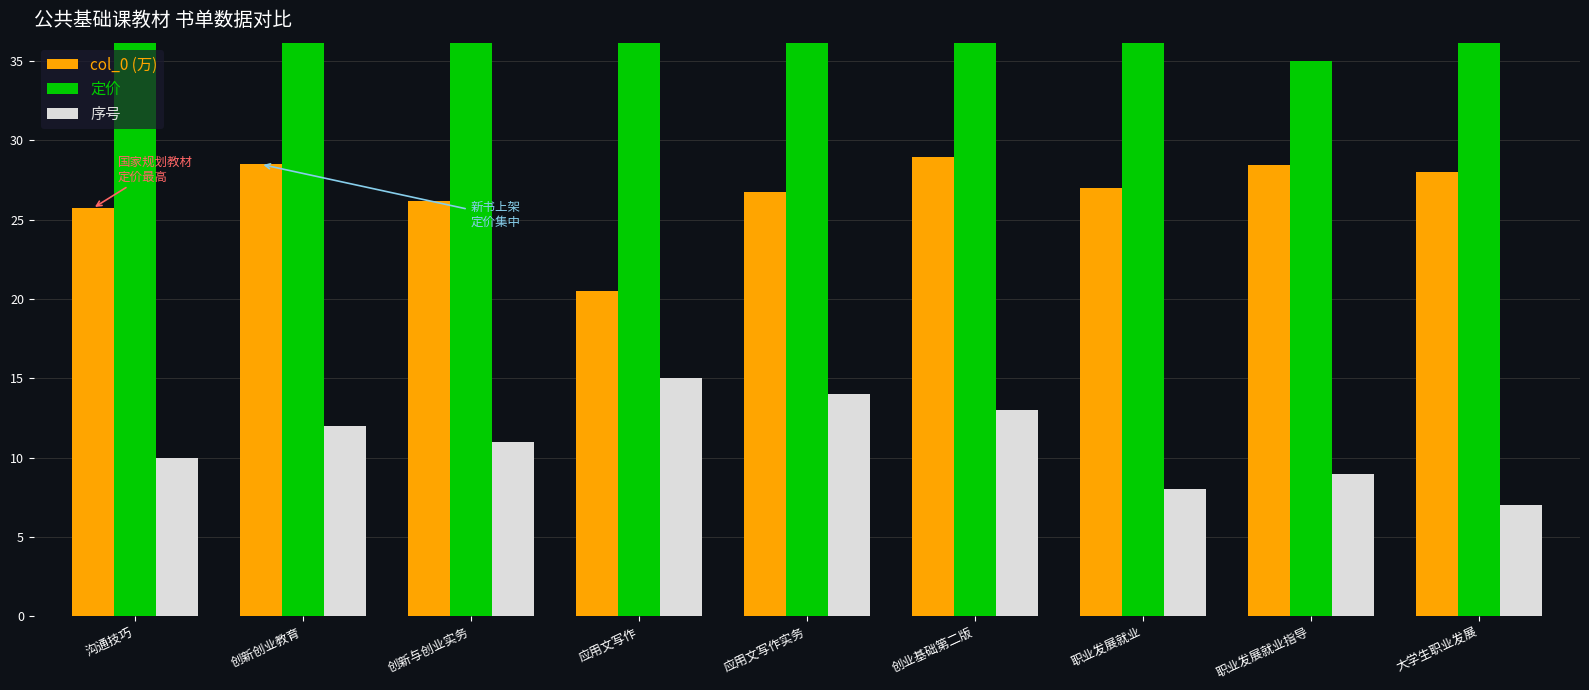

How many data points in col_0 (万) are less than 26?

2